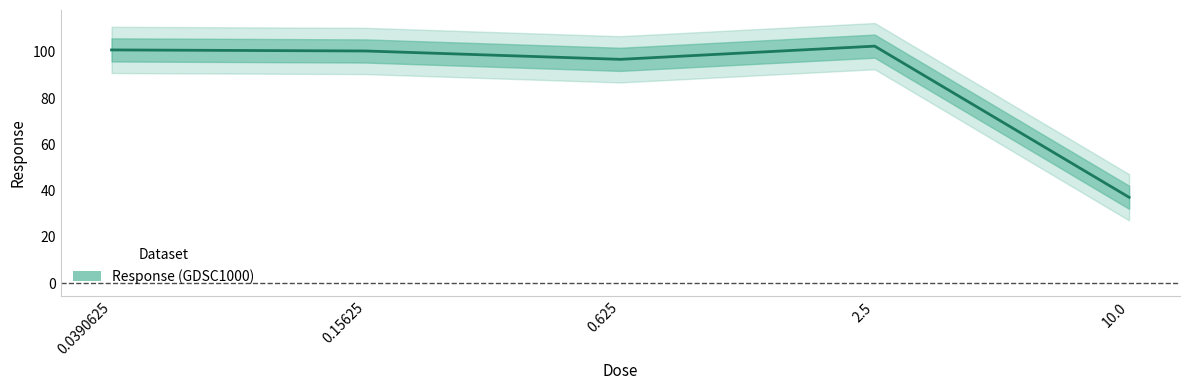

What is the ratio of the value at 0.0390625 to the value at 0.625?

1.0